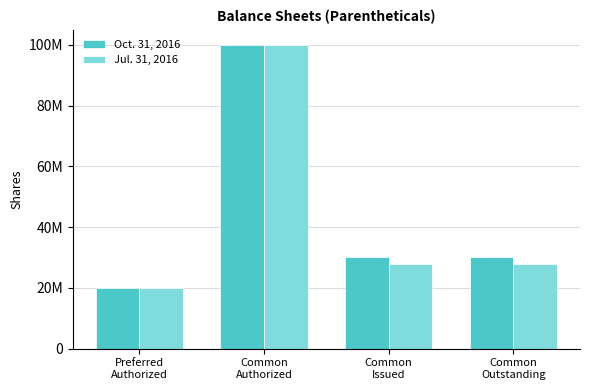

Are the bars grouped side by side (vs. stacked)?

Yes